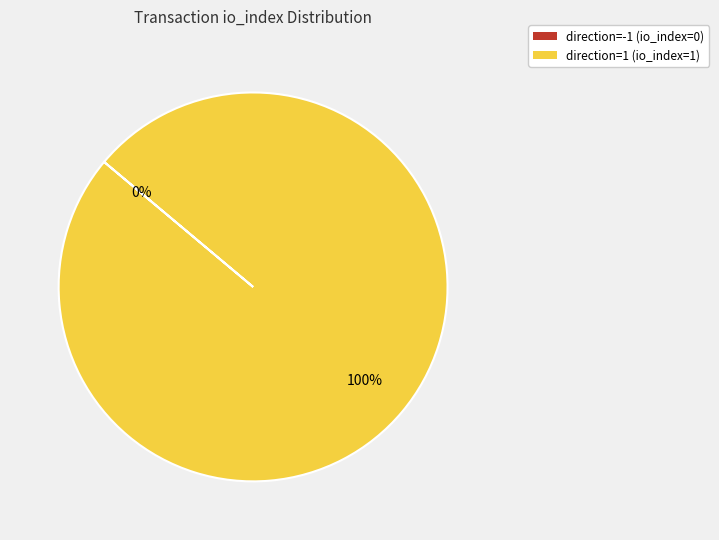

The direction=1 (io_index=1) slice represents 100% of the pie. True or false?

True